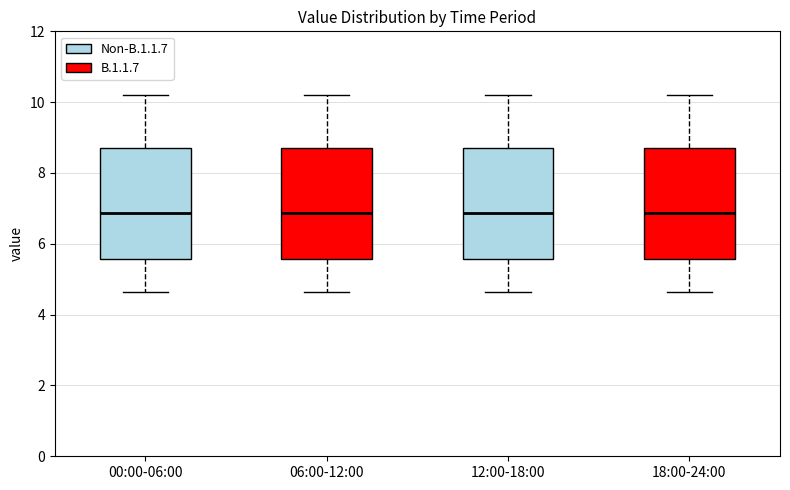

Reading left to right, read every box against the y-axis: the position of its median line, the range the box covers, and the ends of its whiskers. The values are not printed on the chart, so give them approximately, as read against the axis.

00:00-06:00: median 6.8, box 5.6 to 8.8, whiskers 4.6 to 10.2
06:00-12:00: median 6.8, box 5.6 to 8.8, whiskers 4.6 to 10.2
12:00-18:00: median 6.8, box 5.6 to 8.8, whiskers 4.6 to 10.2
18:00-24:00: median 6.8, box 5.6 to 8.8, whiskers 4.6 to 10.2